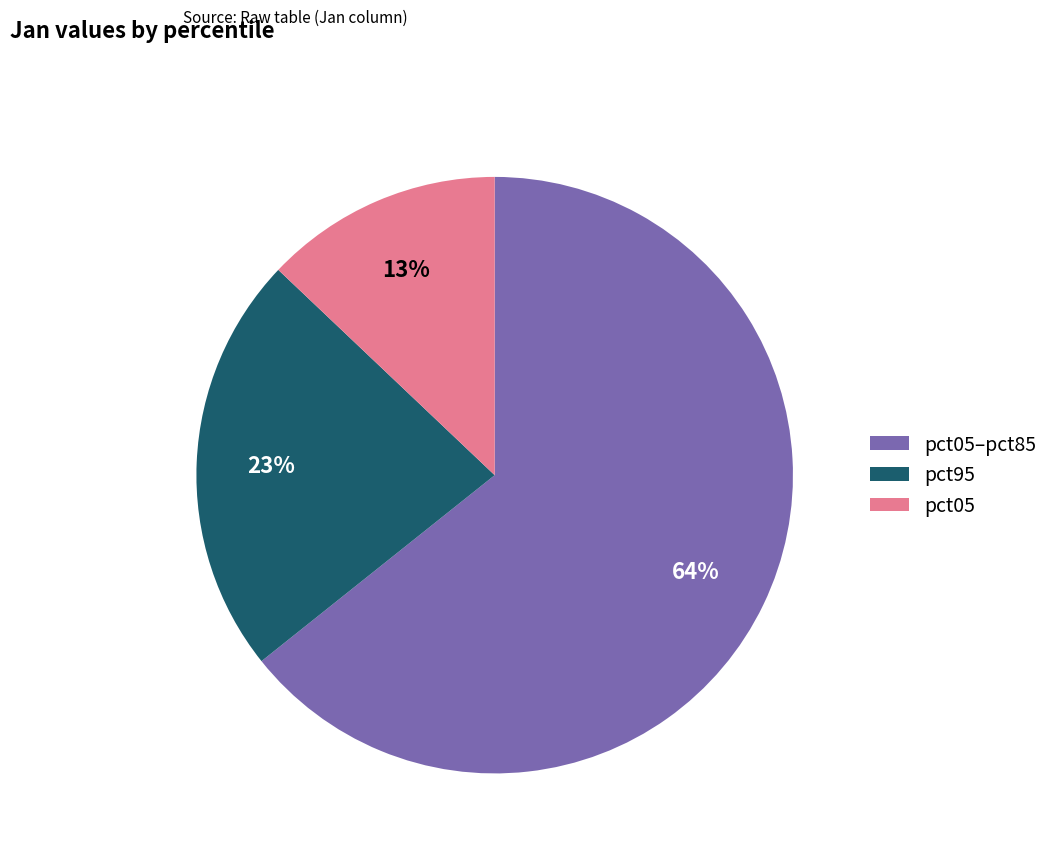

Combined, do pct95 and pct05 account for over 50%?

No